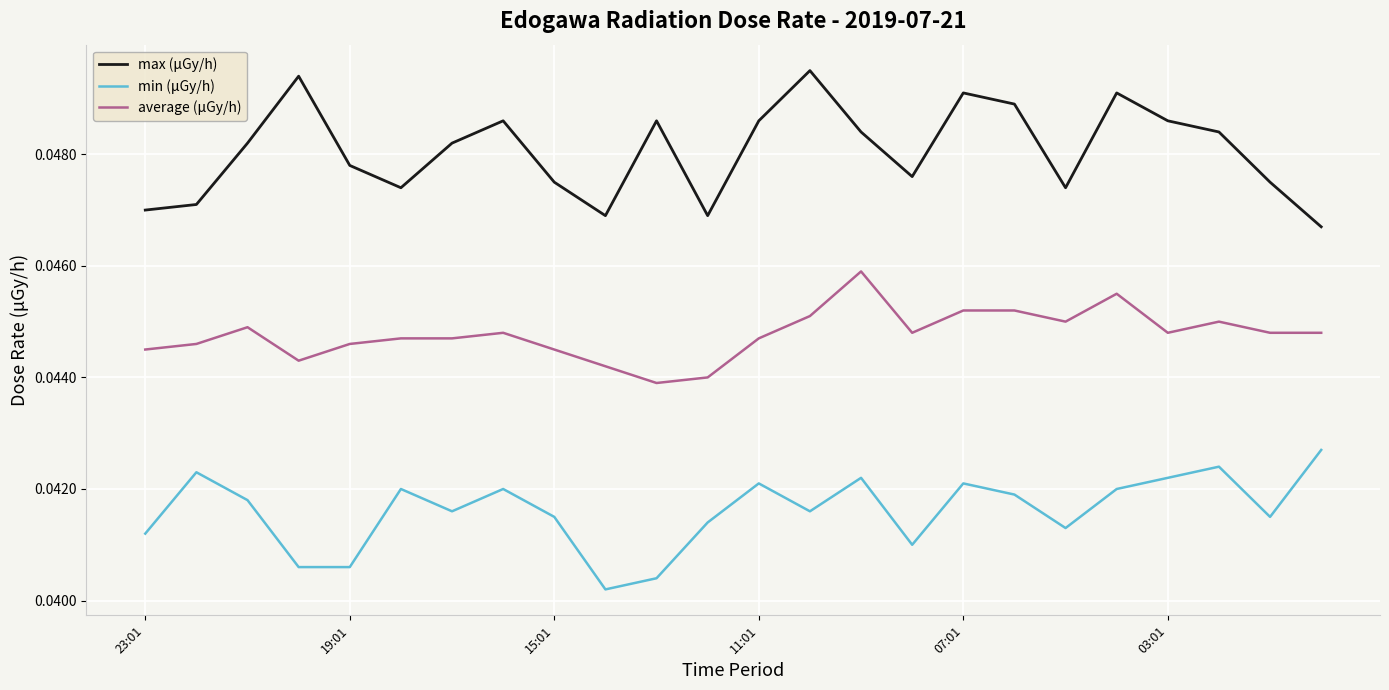

True or false: average (μGy/h) and max (μGy/h) intersect in this chart.

False